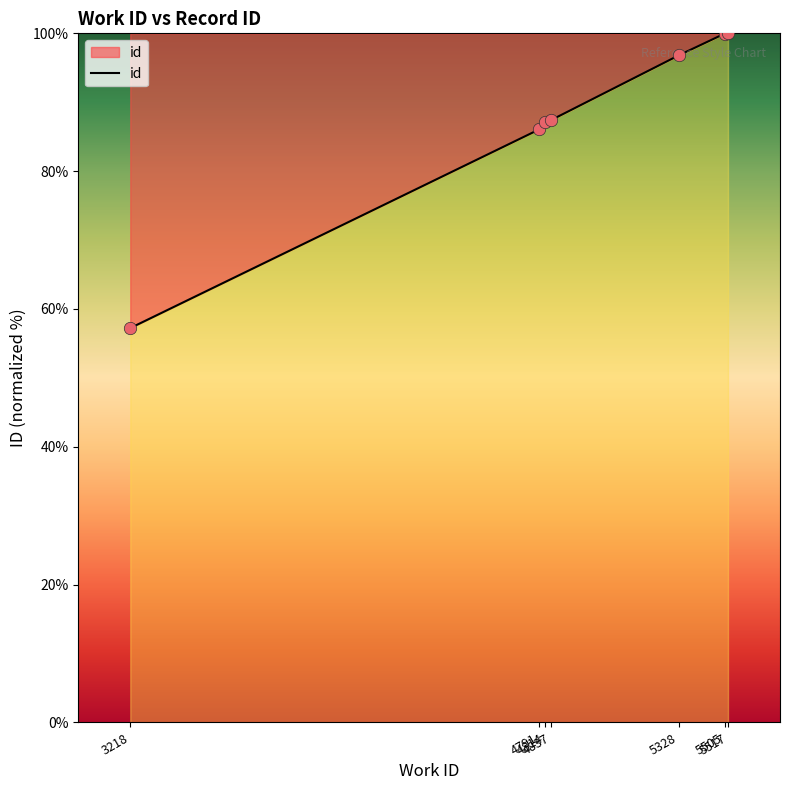

Which has a higher value, 4791 or 5328?

5328